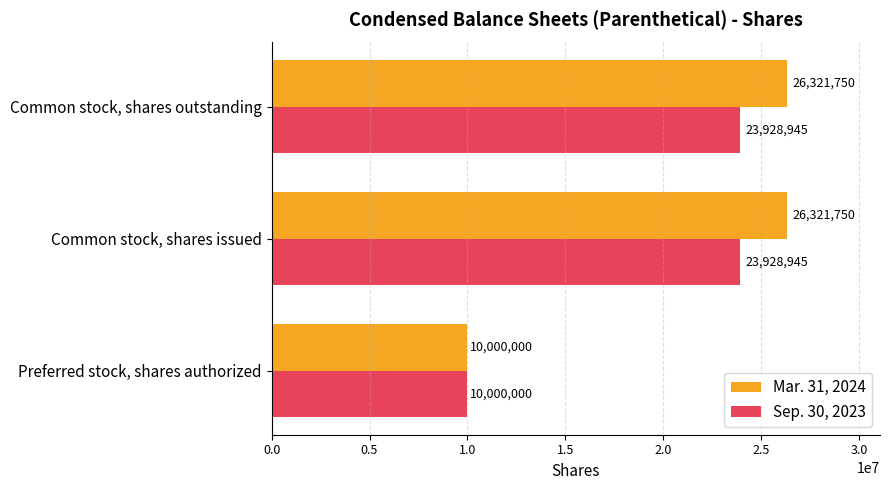

Rank the series by their maximum value, from lowest to highest.

Sep. 30, 2023, Mar. 31, 2024